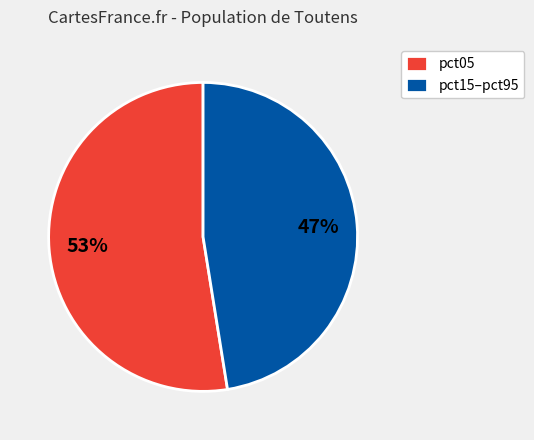

What is the smallest slice in the pie chart?

pct15–pct95